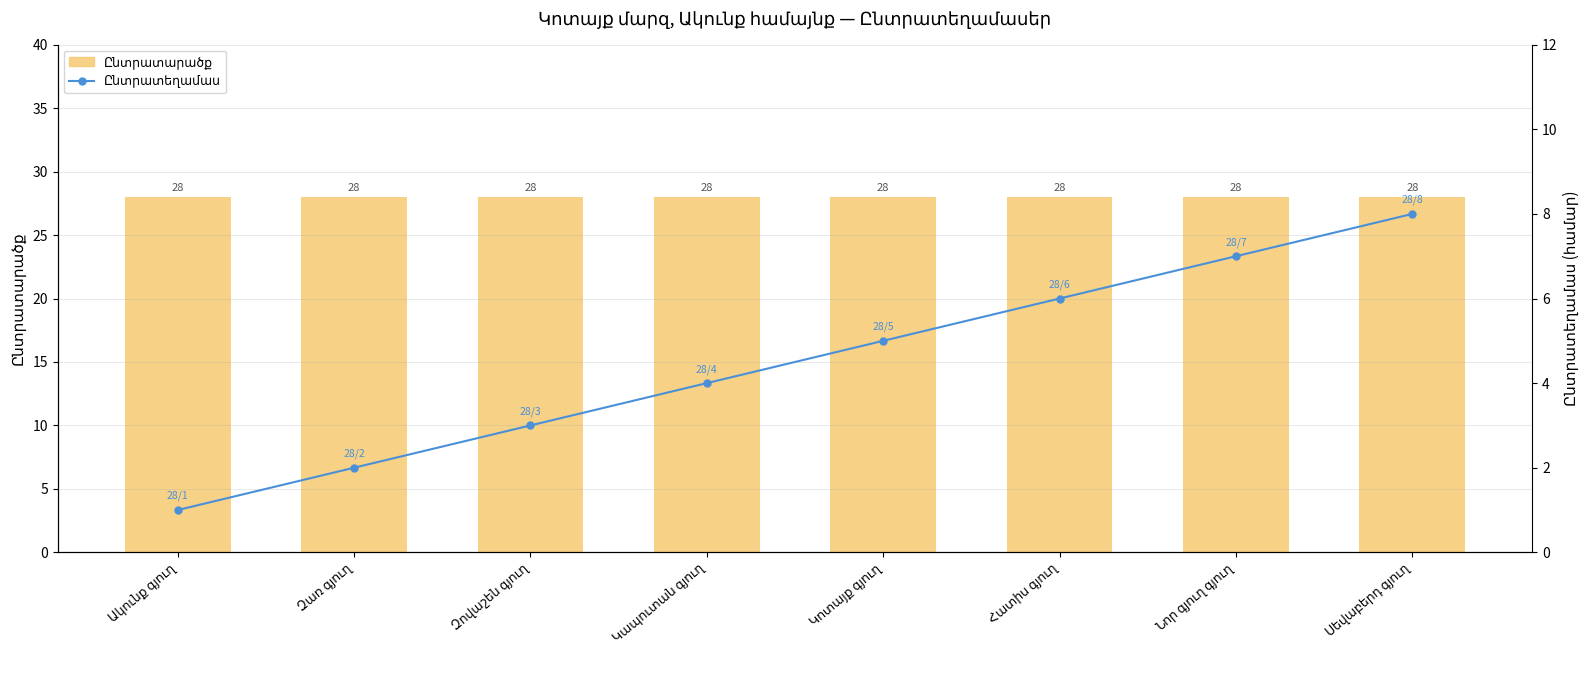

Reading right to left, list all the values displayed in this chart.

Ընտրատարածք: 28	28	28	28	28	28	28	28
Ընտրատեղամաս: 8	7	6	5	4	3	2	1